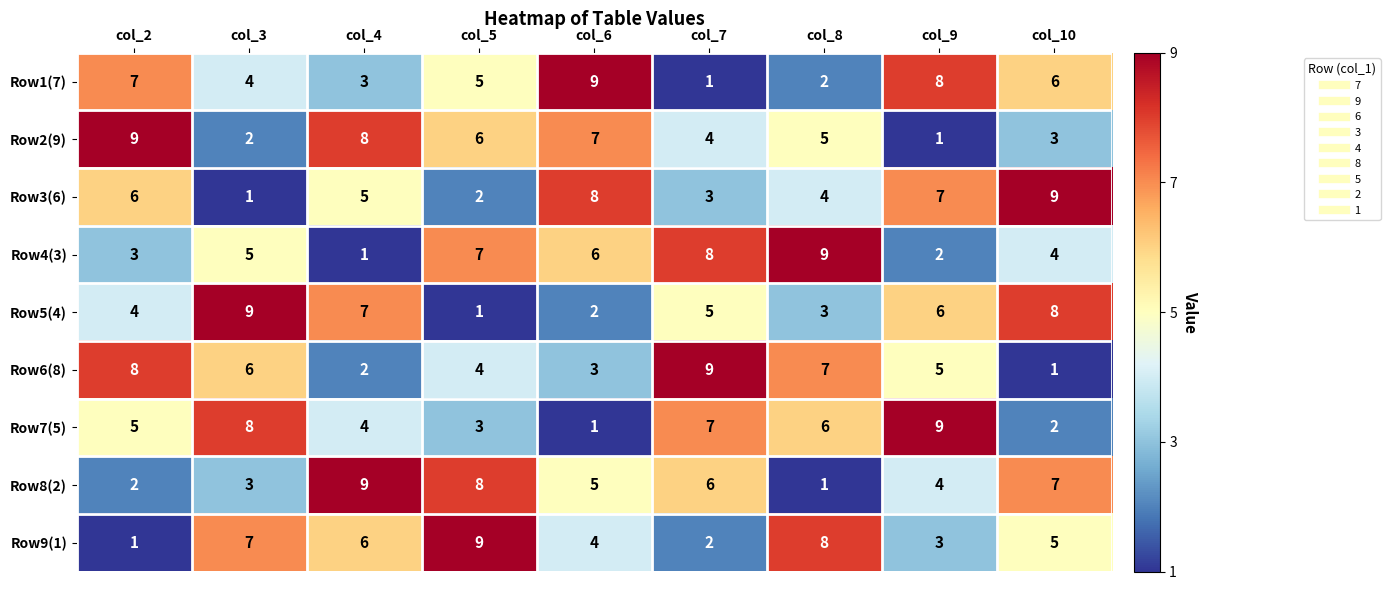

The Row3(6) series shows 3 at col_5. True or false?

False